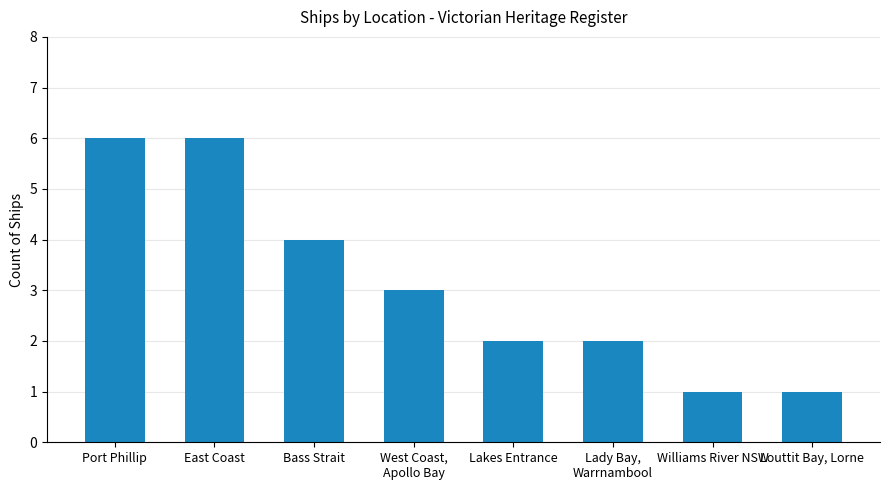

At which label is the value closest to 3?

West Coast,
Apollo Bay